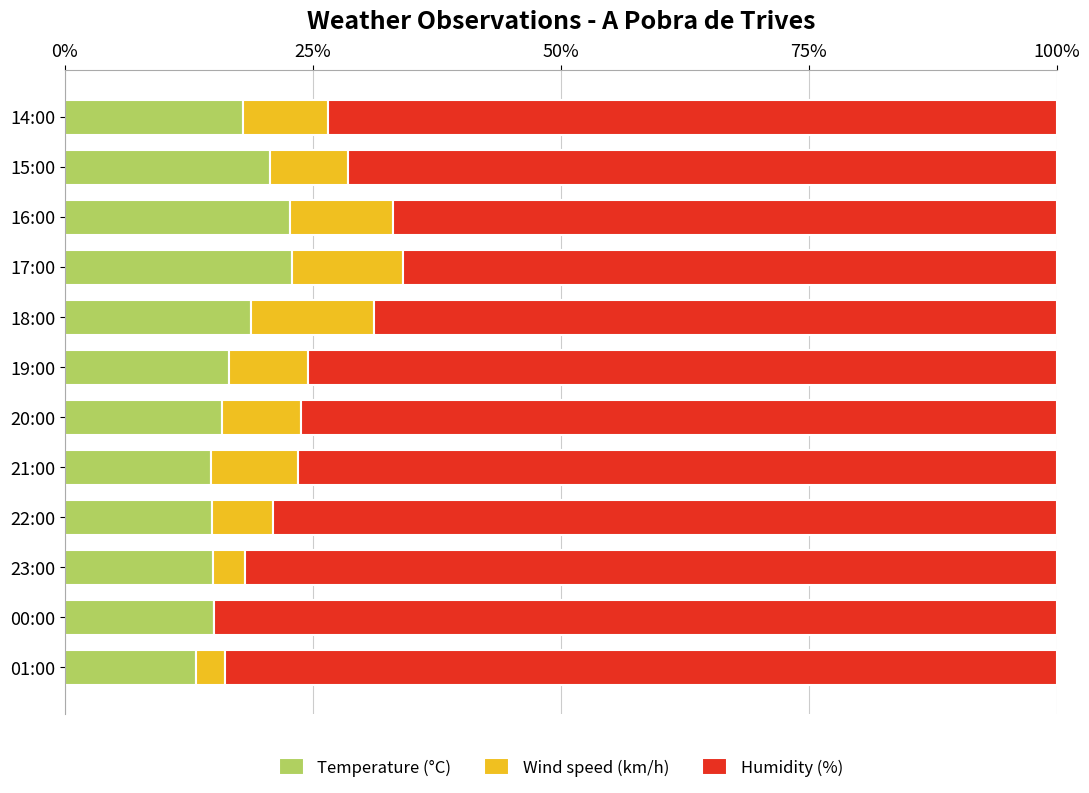

The Temperature (°C) series shows 6.2 at 00:00. True or false?

False